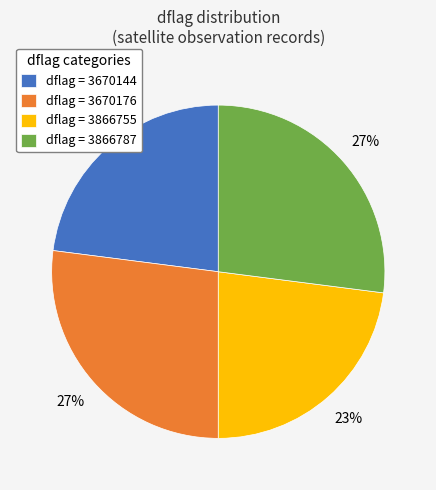

Is it true that dflag = 3866787 is 35% of the pie?

False